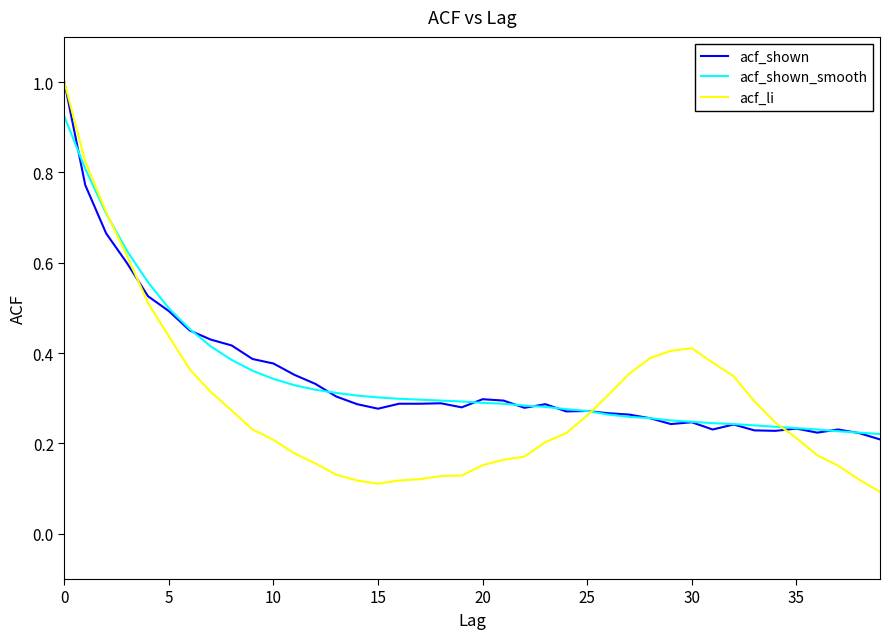

What is the greatest value displayed?

1.0